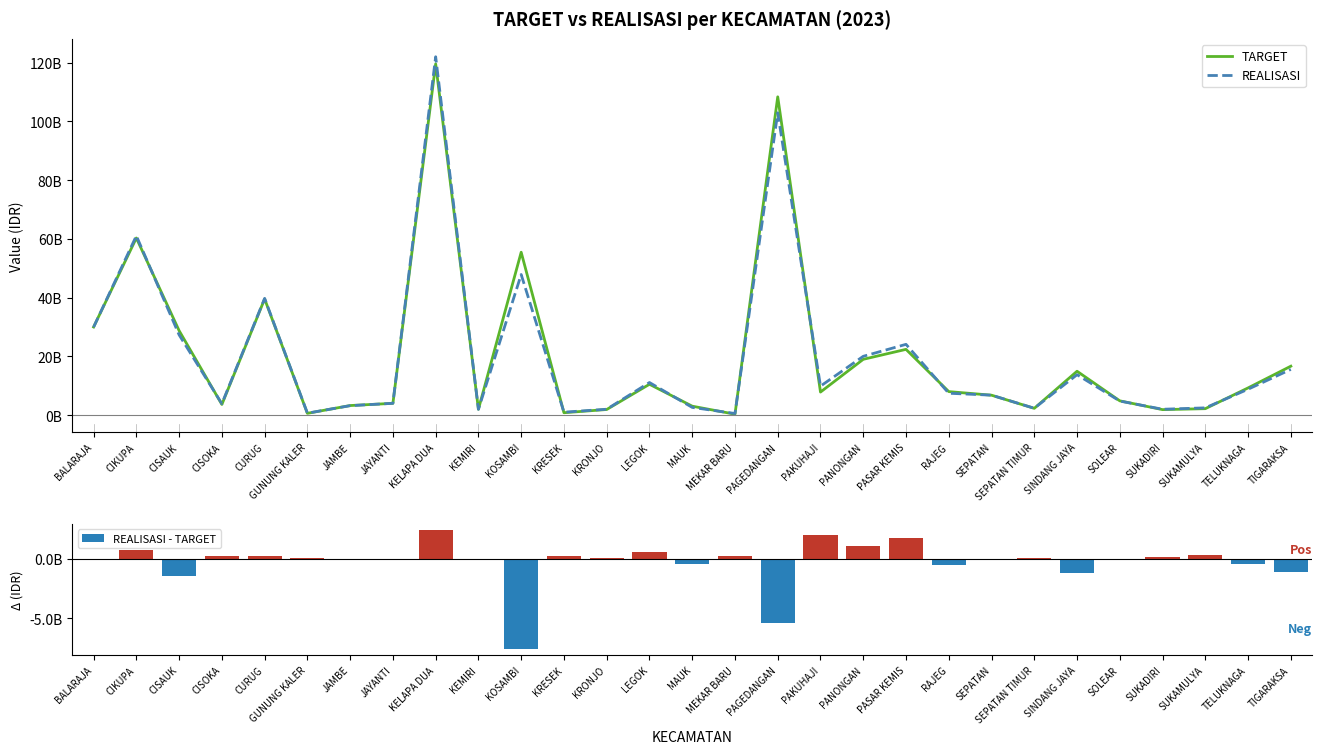

What is the lowest value of the REALISASI series?

574855582